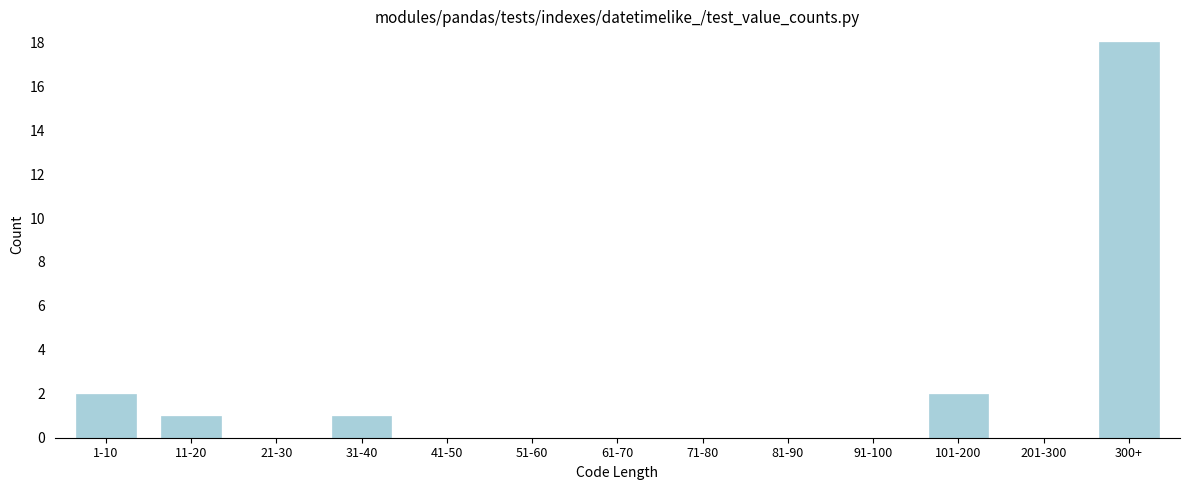

Reading right to left, transcribe all the data shown in this chart.

300+=18	201-300=0	101-200=2	91-100=0	81-90=0	71-80=0	61-70=0	51-60=0	41-50=0	31-40=1	21-30=0	11-20=1	1-10=2